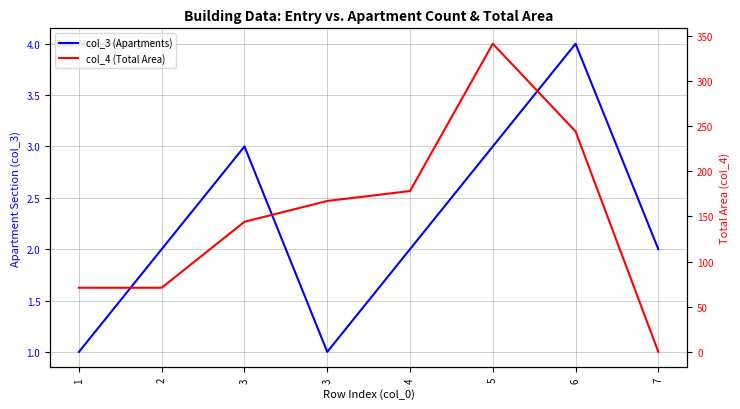

What is the maximum value for col_3 (Apartments)?

4